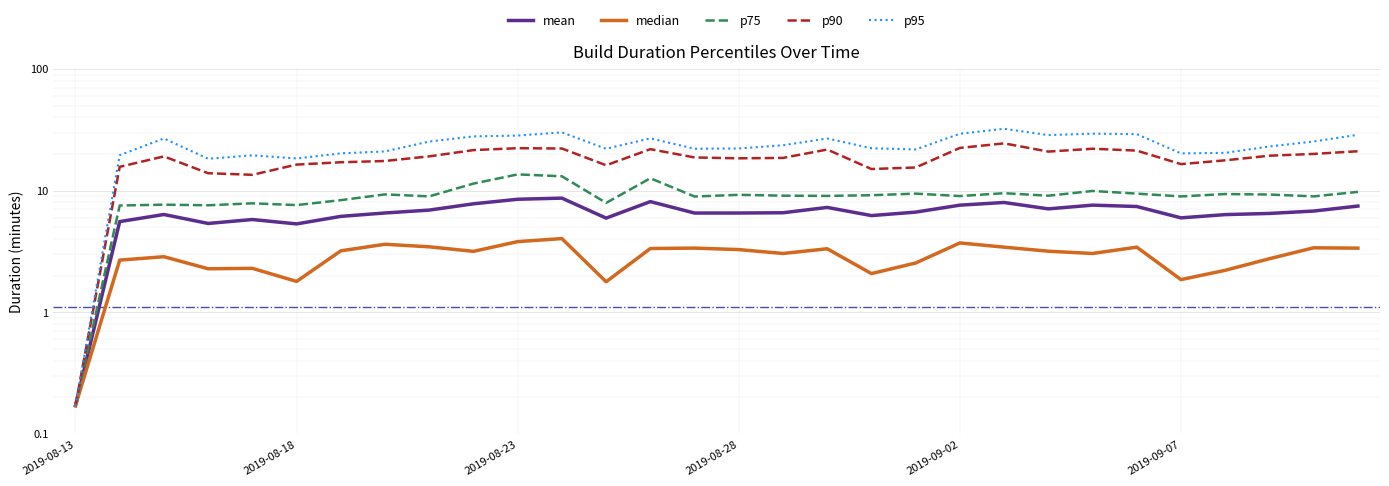

What is the highest value of the p90 series?

24.5